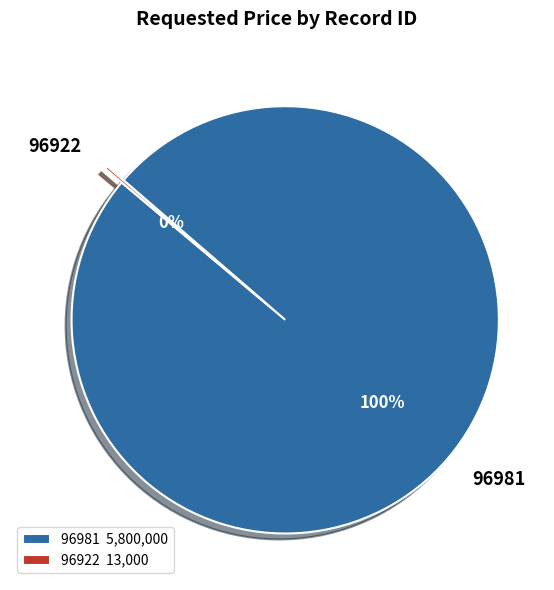

Is it true that 96981 is 90% of the pie?

False